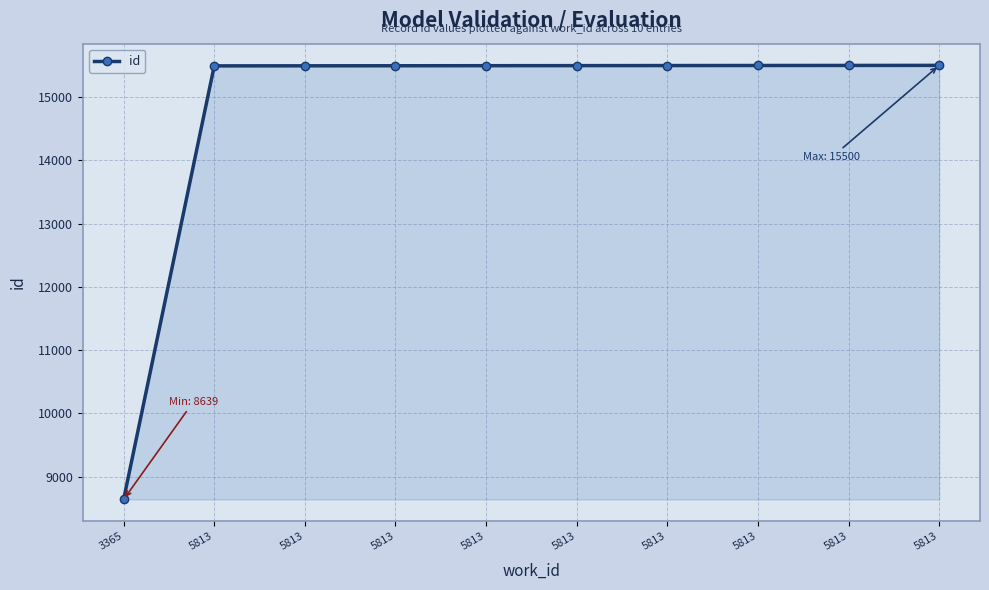

Between 5813 and 5813, which is larger?

5813